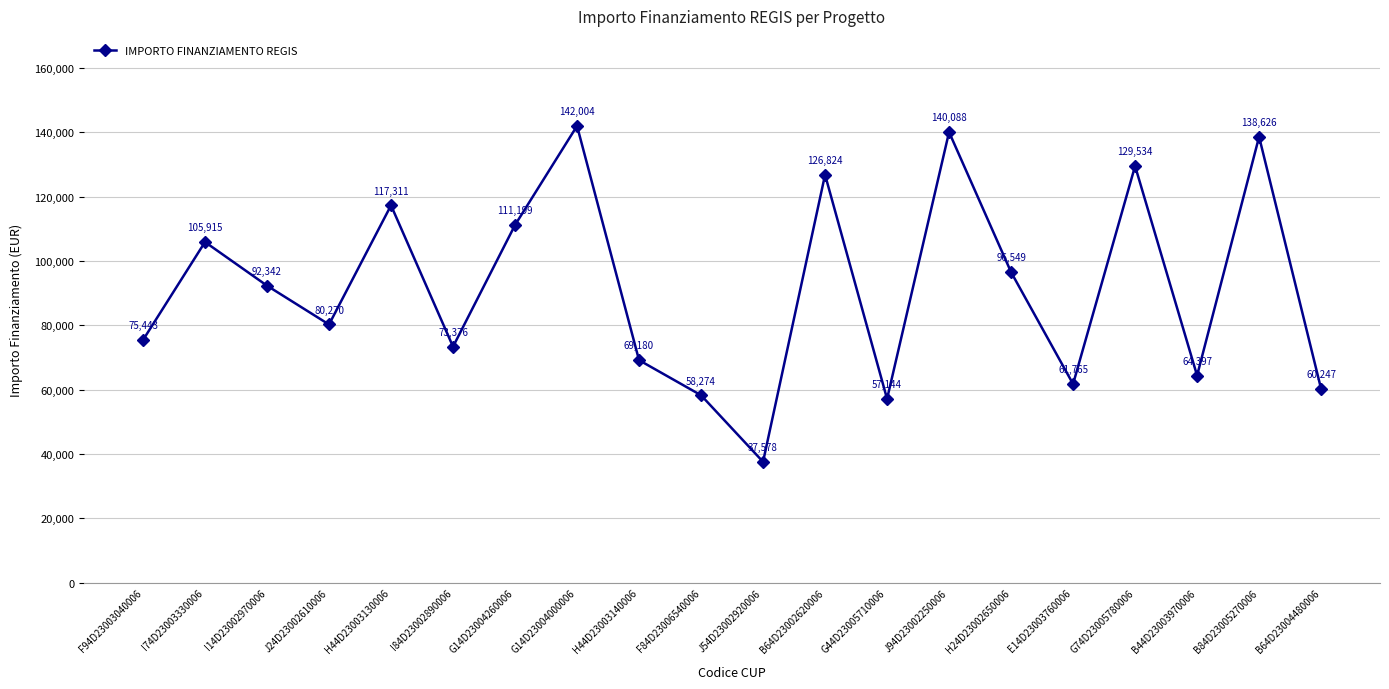

What is the difference between the second highest and second lowest values?

82943.6